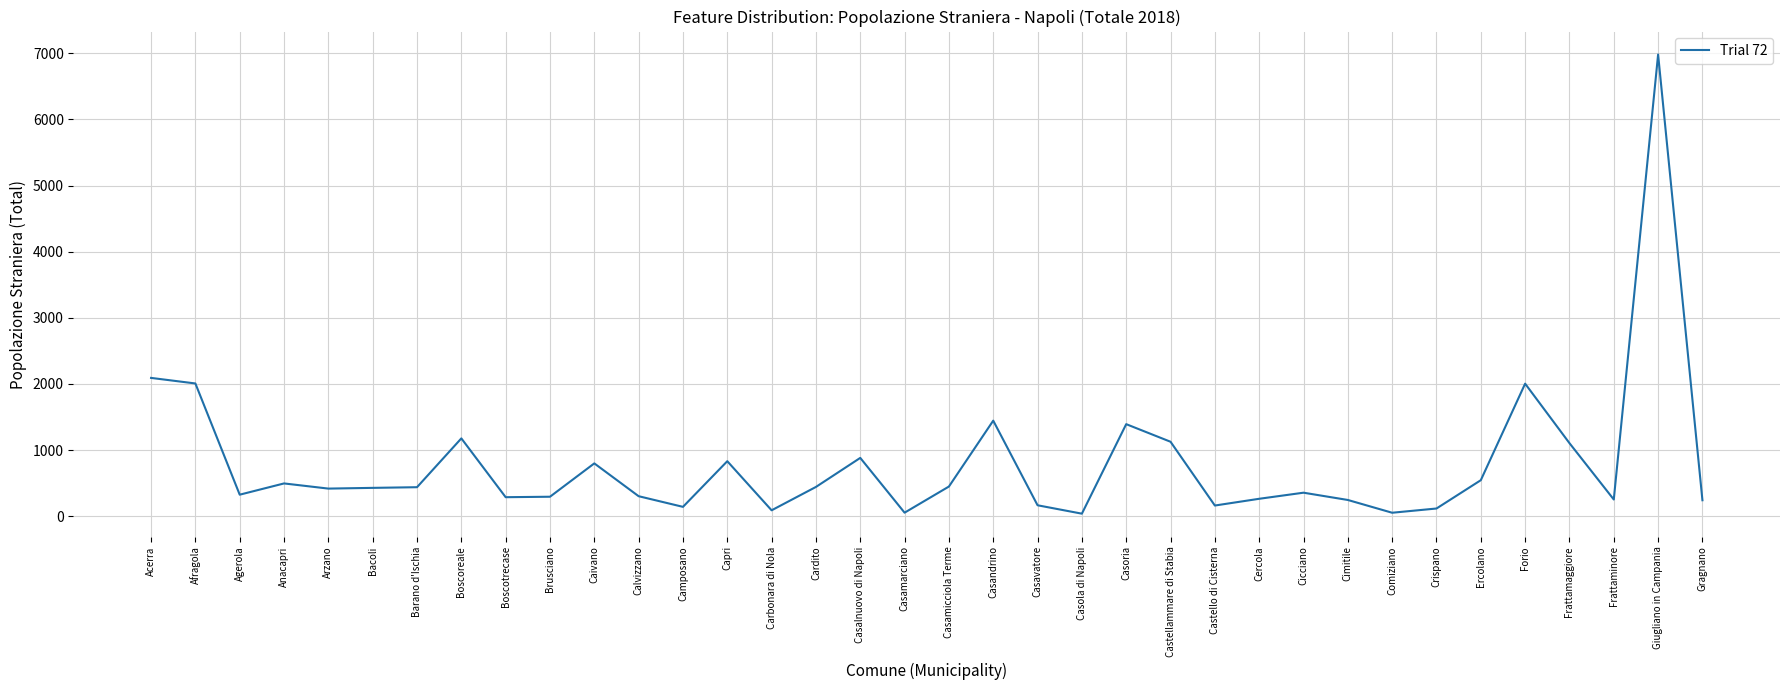

What is the change in value from Barano d'Ischia to Boscoreale?

+738